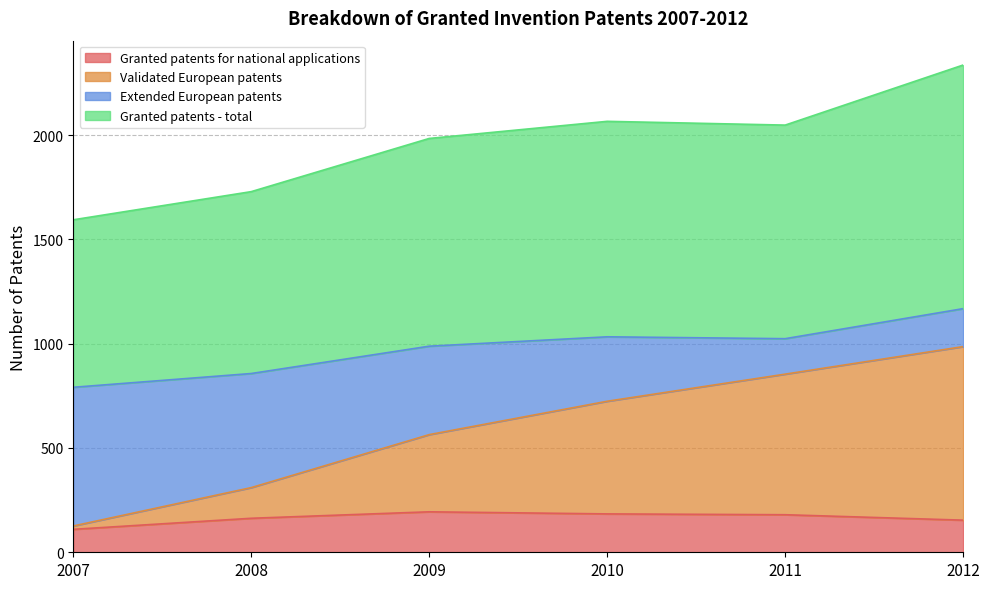

True or false: Granted patents for national applications has a value of 251 at 2012.

False